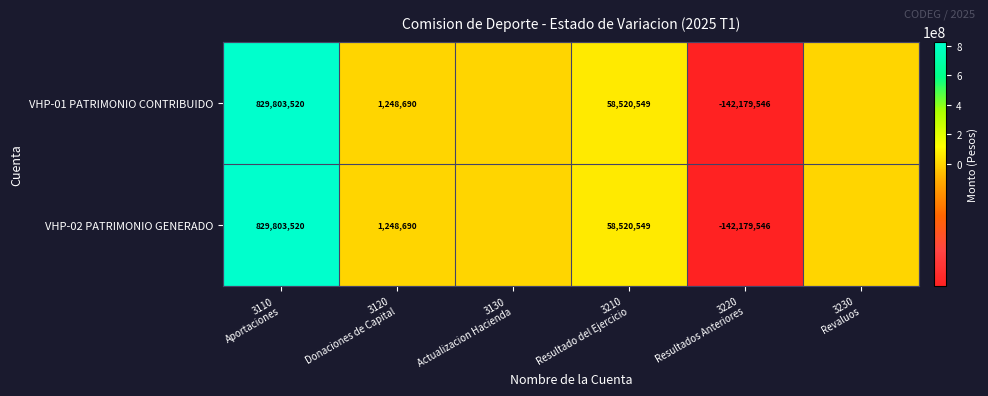

The value of VHP-02 PATRIMONIO GENERADO at 3220 Resultados Anteriores is -142179545.7. True or false?

True